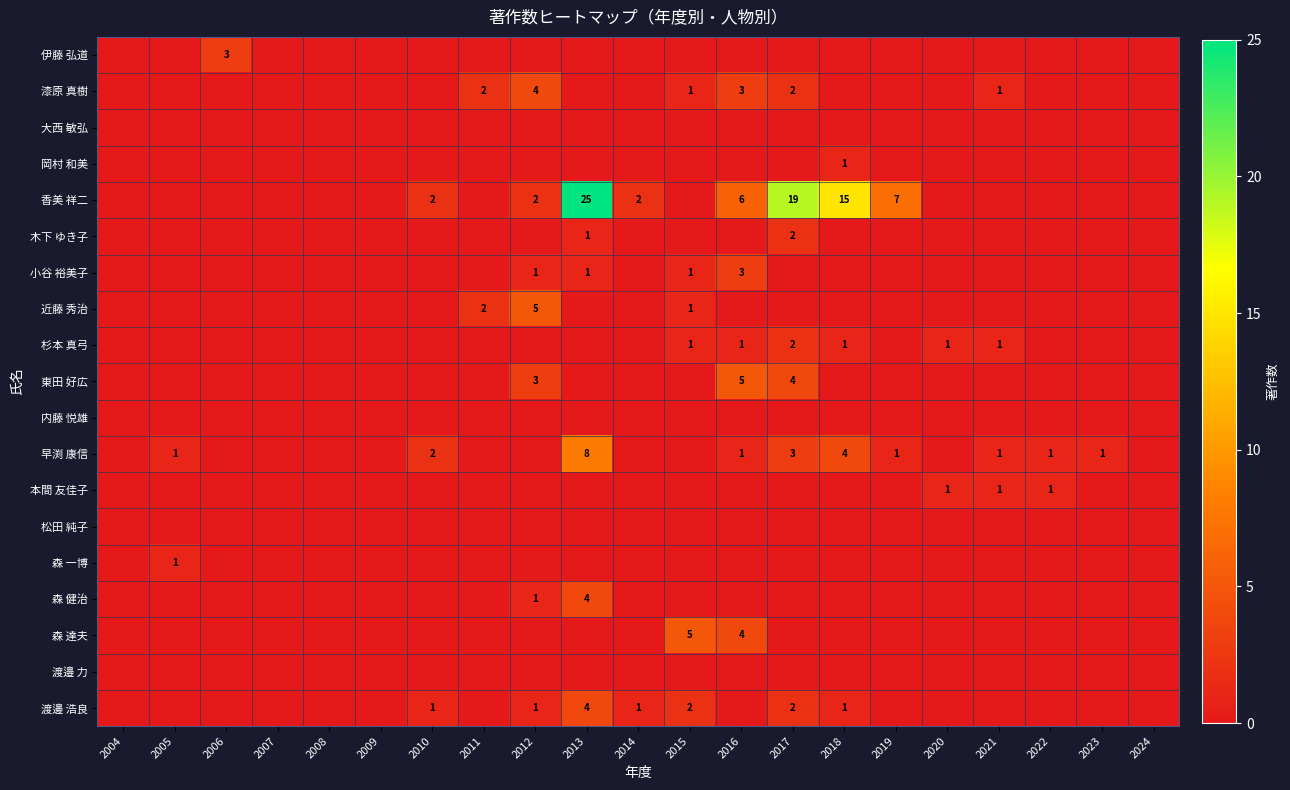

The value of 杉本 真弓 at 2008 is 0. True or false?

True